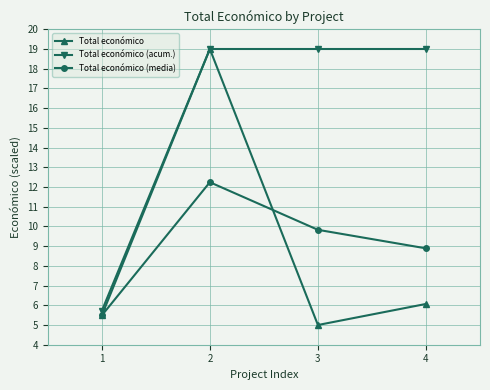

True or false: Total económico (media) and Total económico (acum.) intersect in this chart.

False